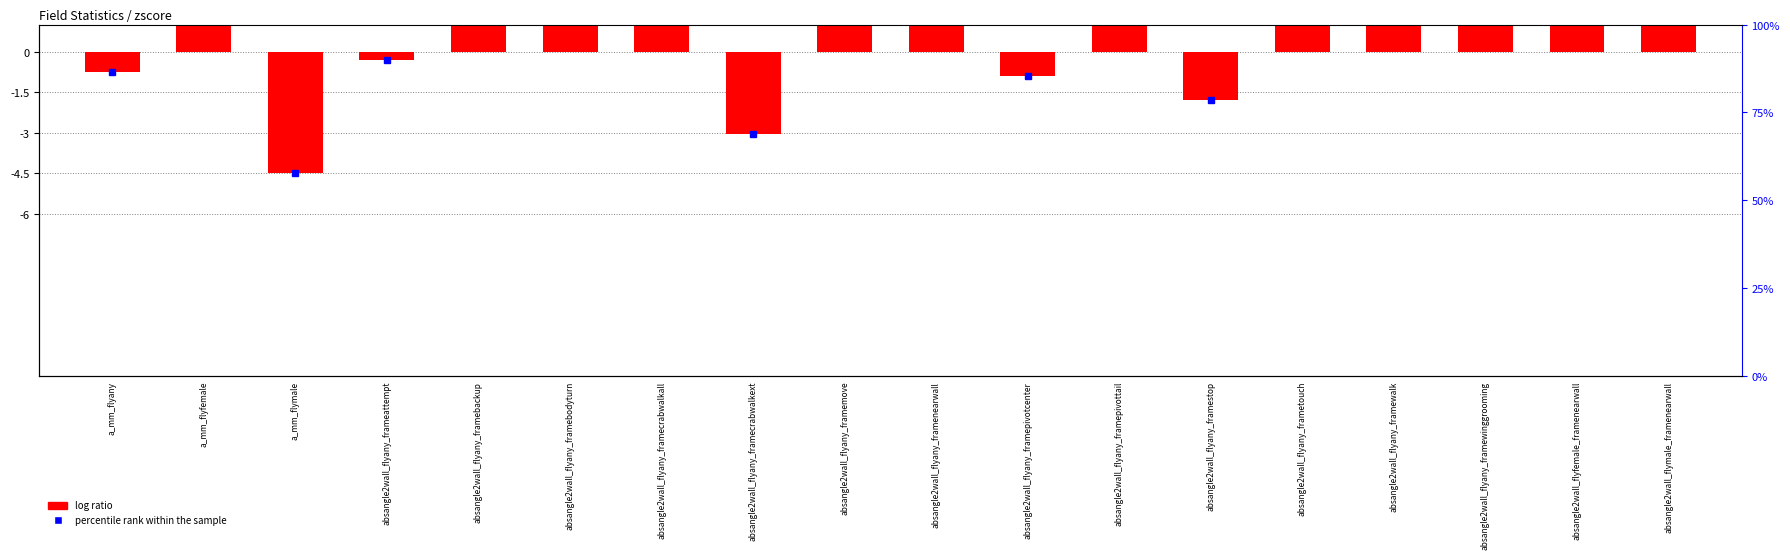

List the labels in order of value, largest first.

absangle2wall_flyany_framemove, absangle2wall_flyany_framecrabwalkall, absangle2wall_flyany_framewalk, absangle2wall_flymale_framenearwall, absangle2wall_flyany_framenearwall, absangle2wall_flyany_framebodyturn, absangle2wall_flyany_framepivottail, absangle2wall_flyany_frametouch, absangle2wall_flyfemale_framenearwall, absangle2wall_flyany_framebackup, a_mm_flyfemale, absangle2wall_flyany_framewinggrooming, absangle2wall_flyany_frameattempt, a_mm_flyany, absangle2wall_flyany_framepivotcenter, absangle2wall_flyany_framestop, absangle2wall_flyany_framecrabwalkext, a_mm_flymale